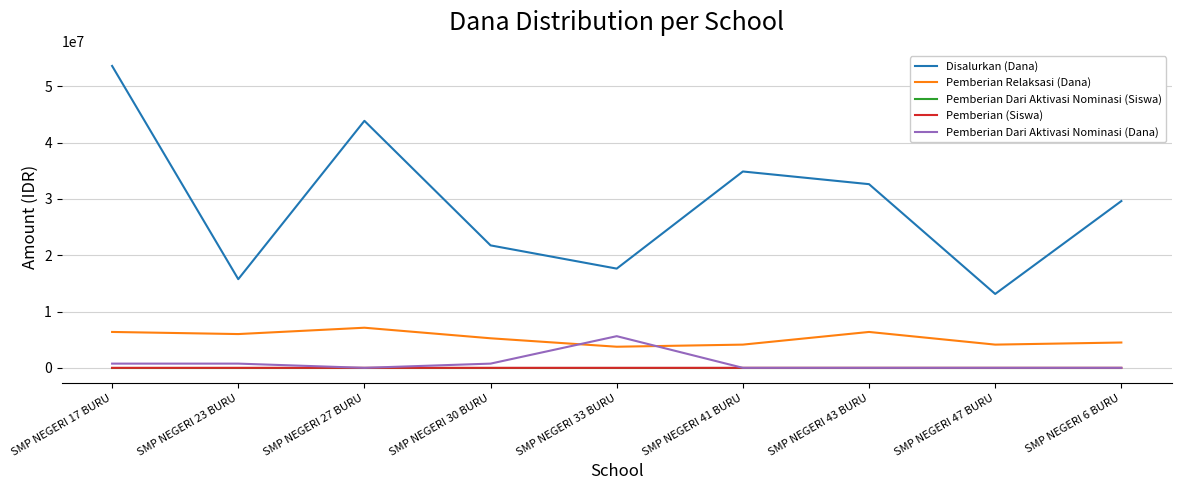

True or false: Pemberian Dari Aktivasi Nominasi (Dana) has a value of 750000 at SMP NEGERI 17 BURU.

True